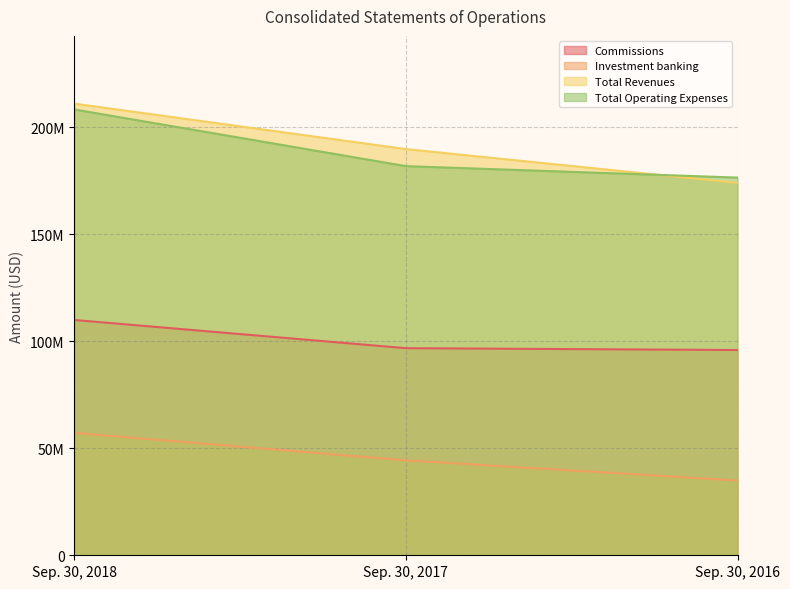

List the series in order of their peak value, lowest first.

Investment banking, Commissions, Total Operating Expenses, Total Revenues